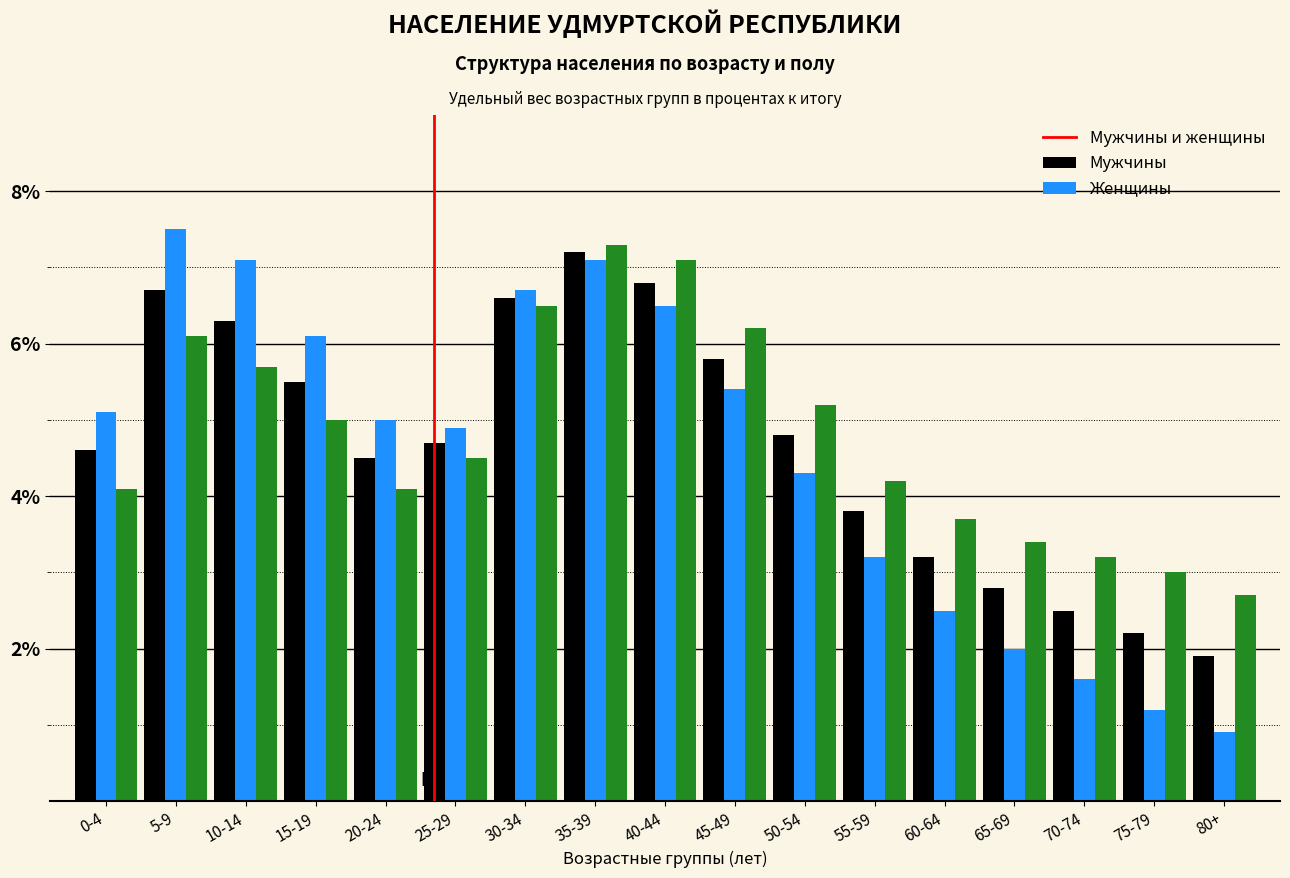

What is the maximum value for Мужчины и женщины?

7.2